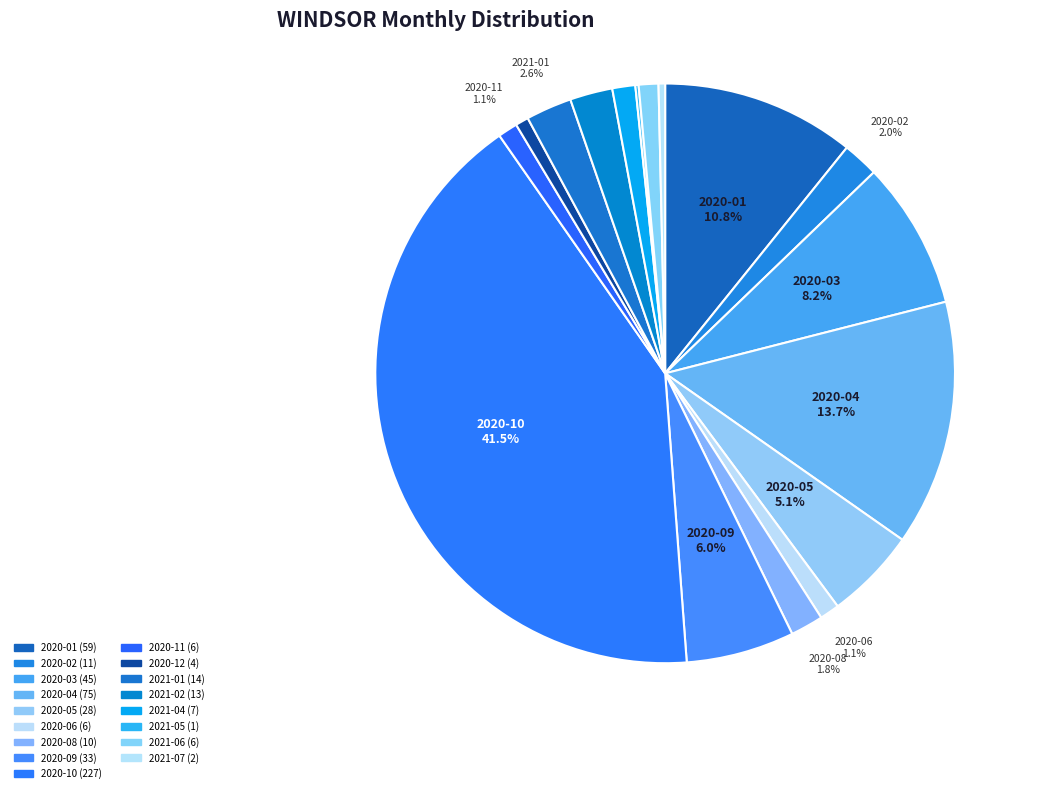

Which category has the smallest portion of the pie?

2021-05